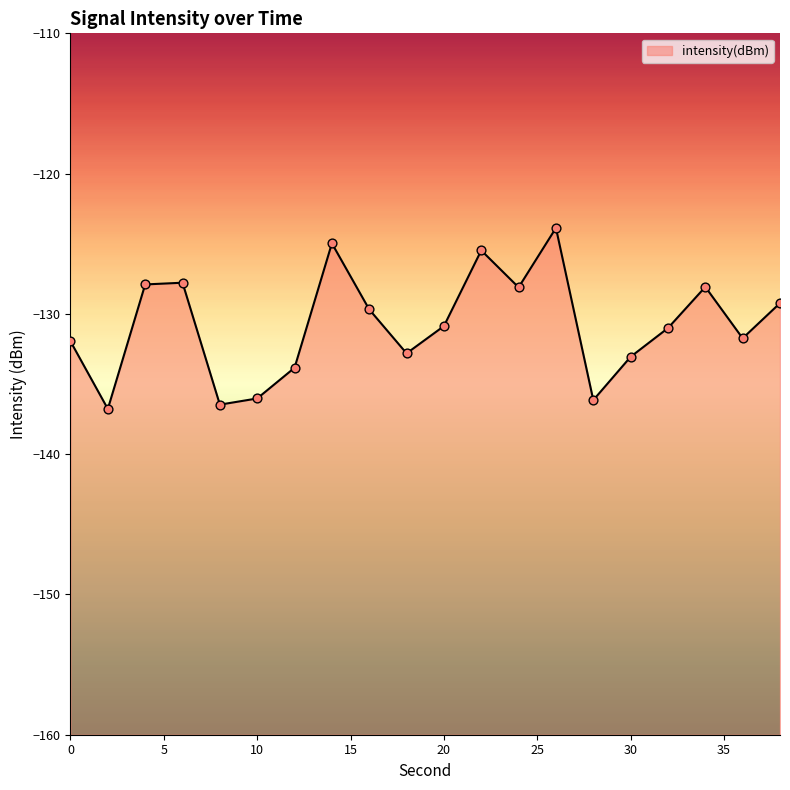

What is the change in value from 0 to 28?

-4.2